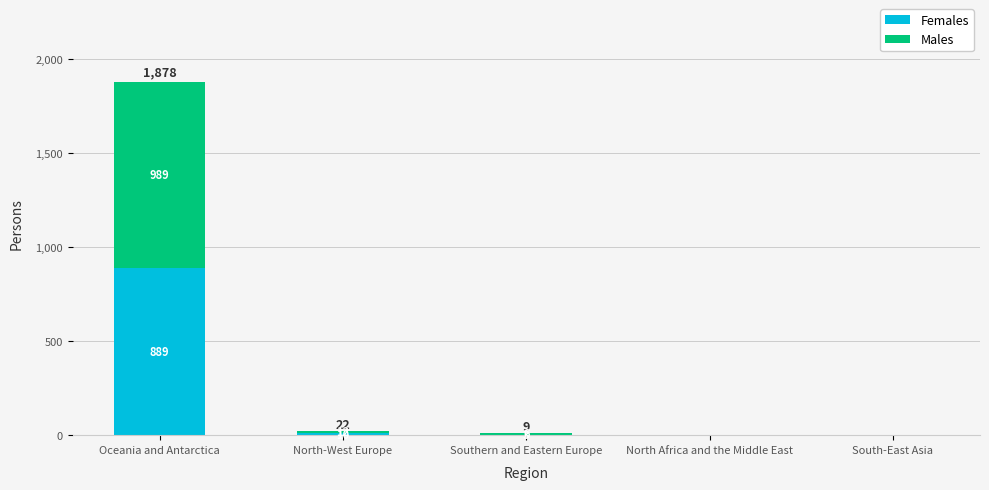

Read the Males value at Southern and Eastern Europe.

3